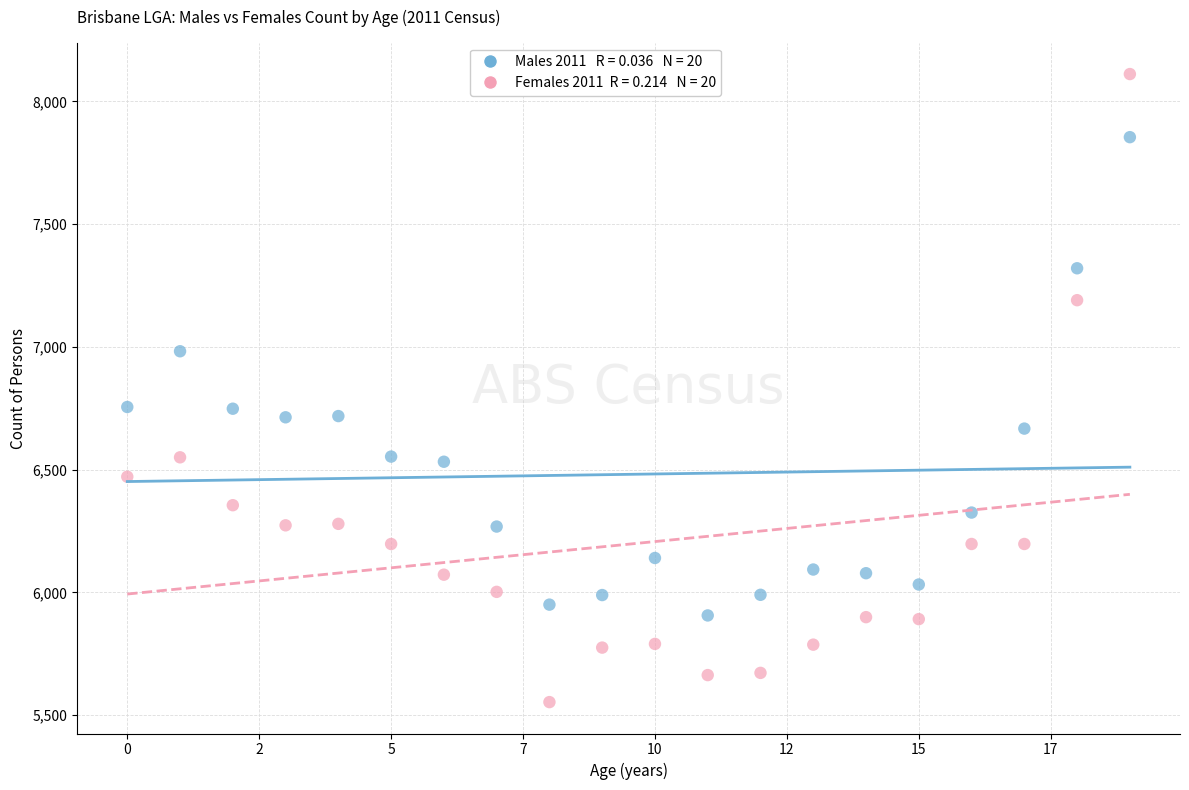

How many points are shown in the scatter plot?

40